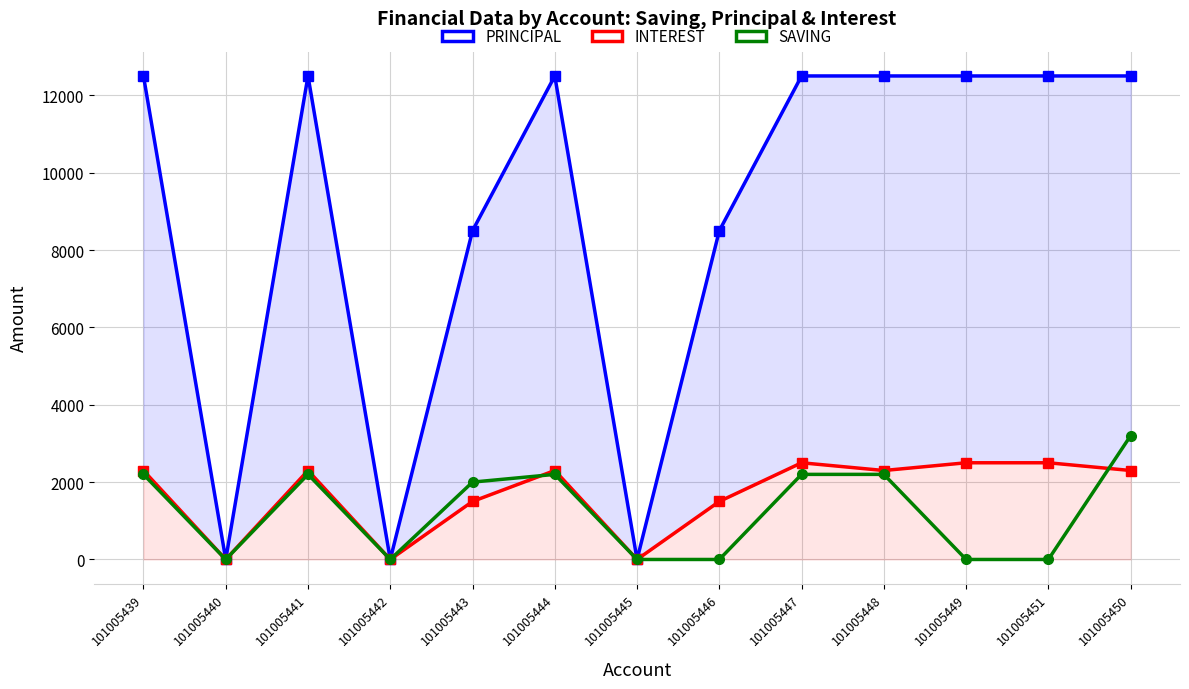

What are all the series names shown in the legend?

PRINCIPAL, INTEREST, SAVING